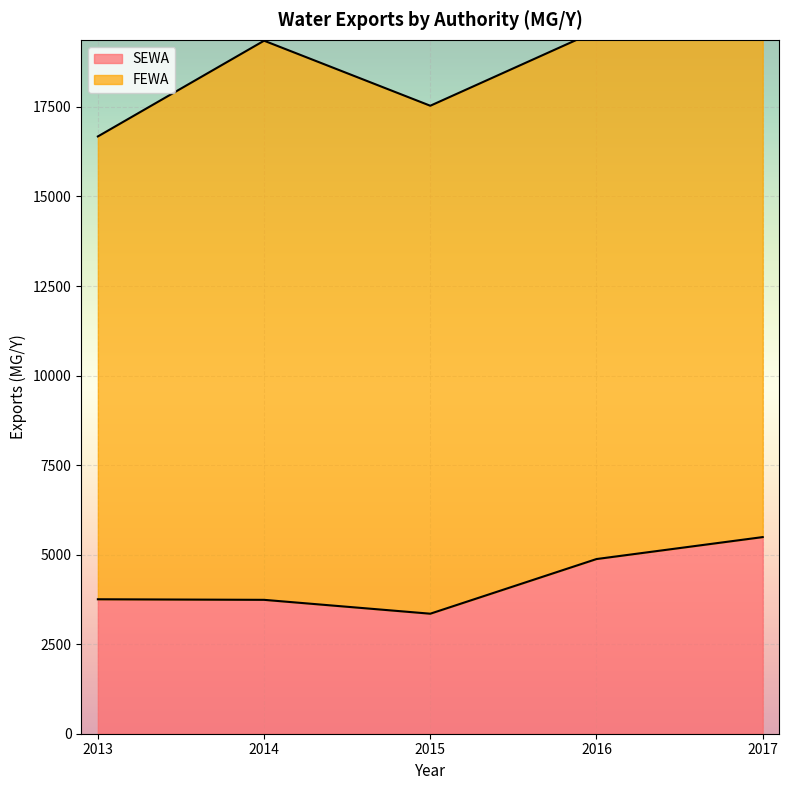

List the labels in order of value, largest first.

2017, 2016, 2013, 2014, 2015